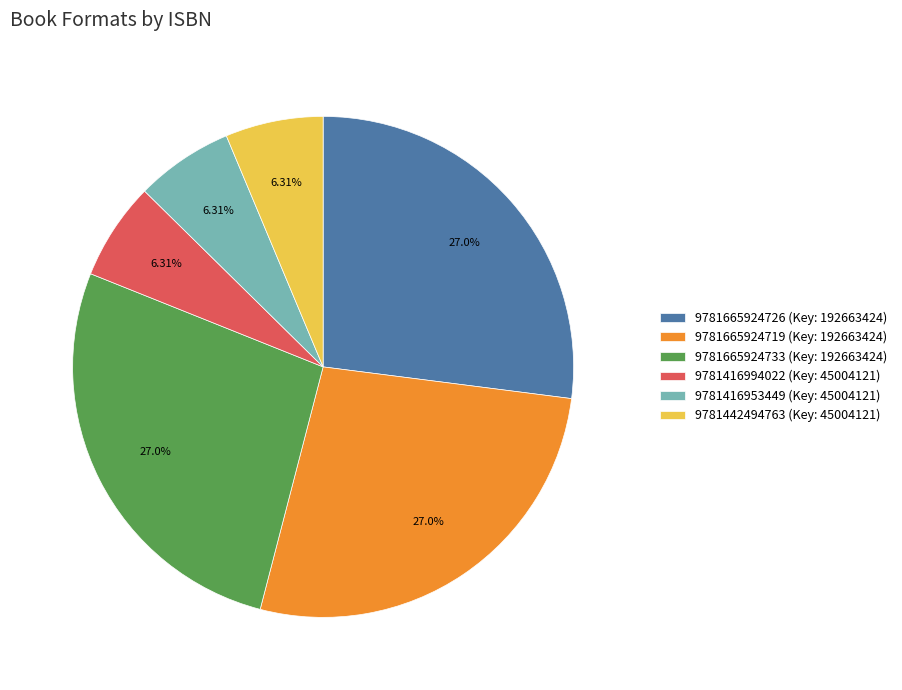

Is it true that 9781665924719 is 13% of the pie?

False